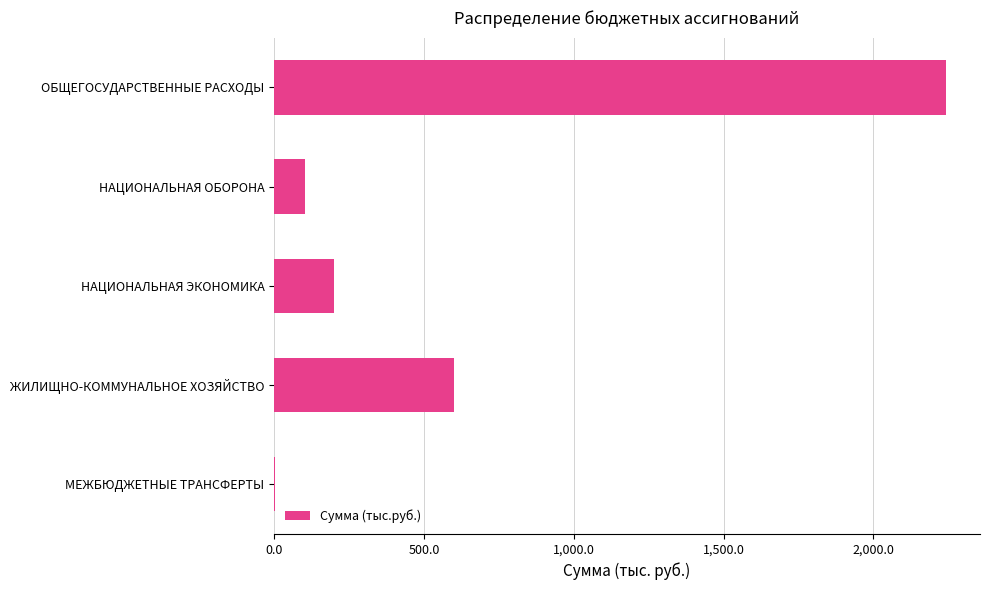

Which label corresponds to the largest value in the chart?

ОБЩЕГОСУДАРСТВЕННЫЕ РАСХОДЫ